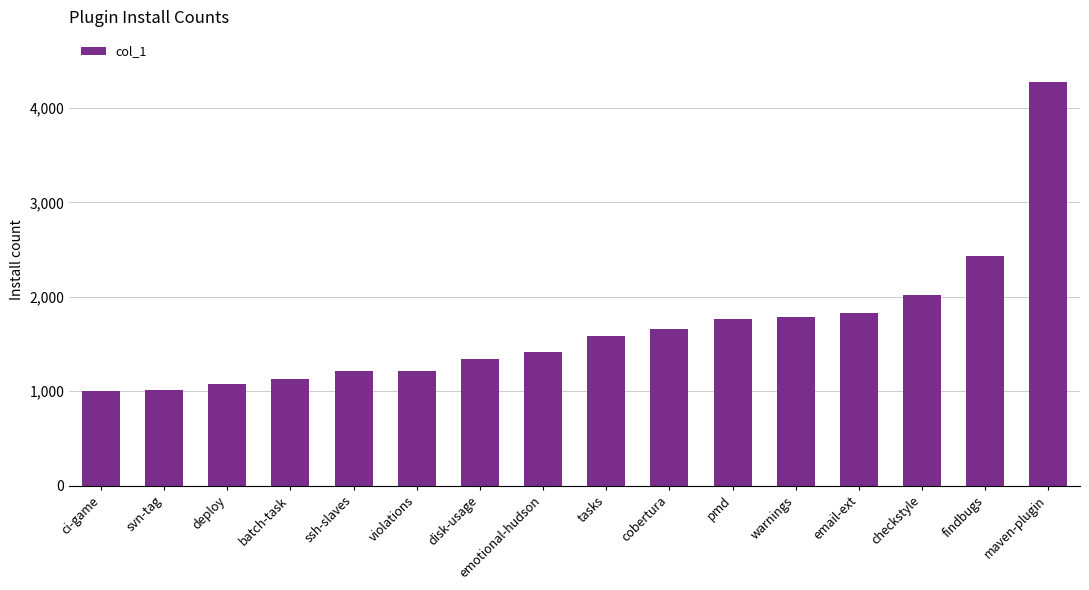

What is the difference between the maximum and minimum values?

3270